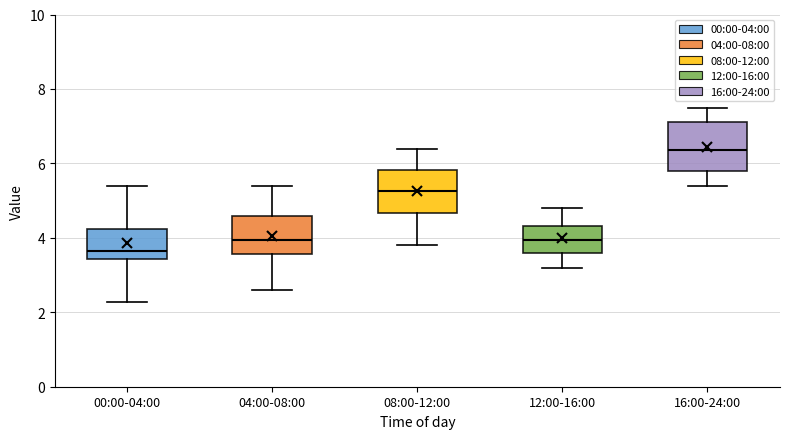

Reading left to right, read every box against the y-axis: the position of its median line, the range the box covers, and the ends of its whiskers. The values are not printed on the chart, so give them approximately, as read against the axis.

00:00-04:00: median 3.6, box 3.4 to 4.2, whiskers 2.2 to 5.4
04:00-08:00: median 4.0, box 3.6 to 4.6, whiskers 2.6 to 5.4
08:00-12:00: median 5.2, box 4.6 to 5.8, whiskers 3.8 to 6.4
12:00-16:00: median 4.0, box 3.6 to 4.4, whiskers 3.2 to 4.8
16:00-24:00: median 6.4, box 5.8 to 7.2, whiskers 5.4 to 7.6